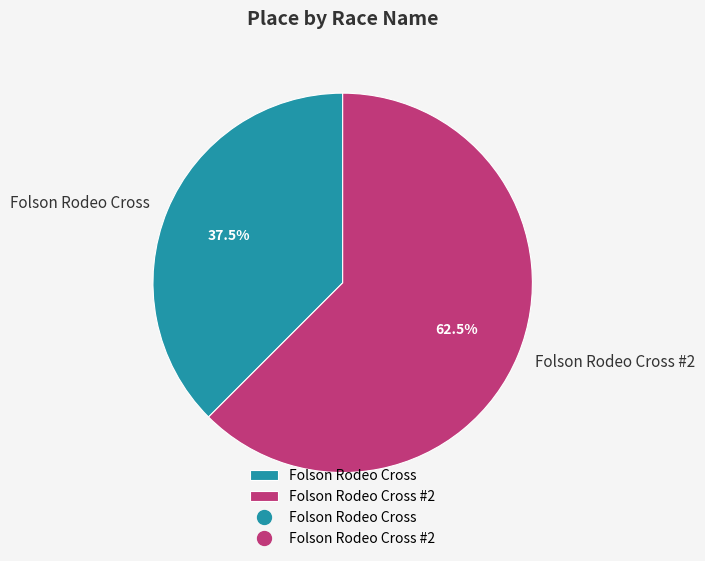

Which slice is the smallest?

Folson Rodeo Cross